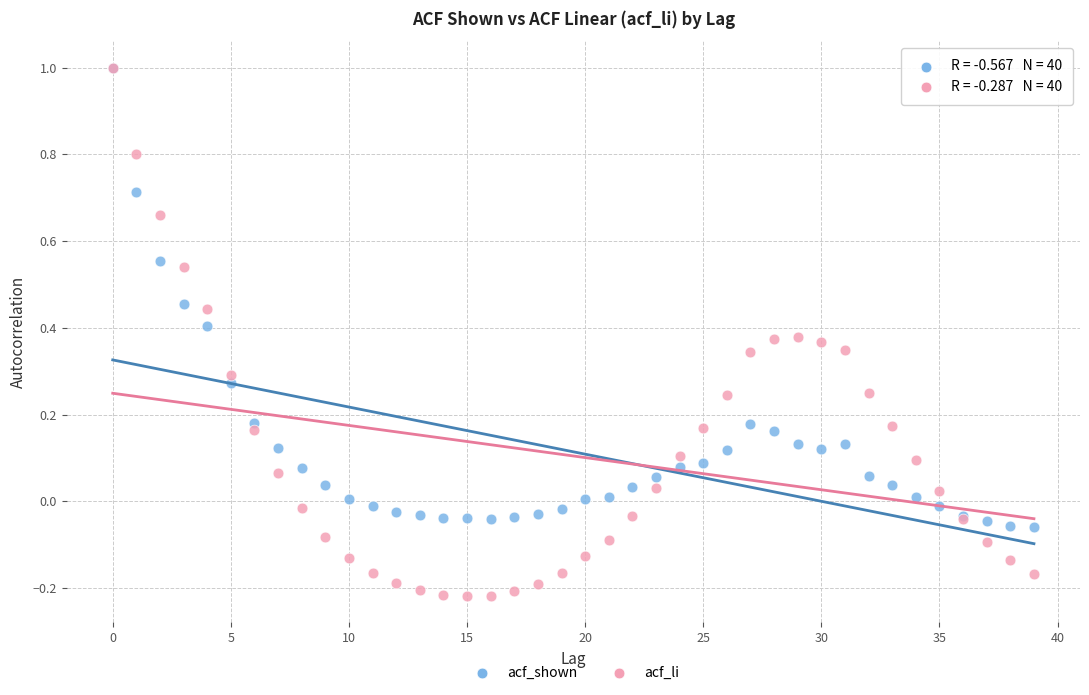

Which series reaches the minimum Y coordinate?

acf_li